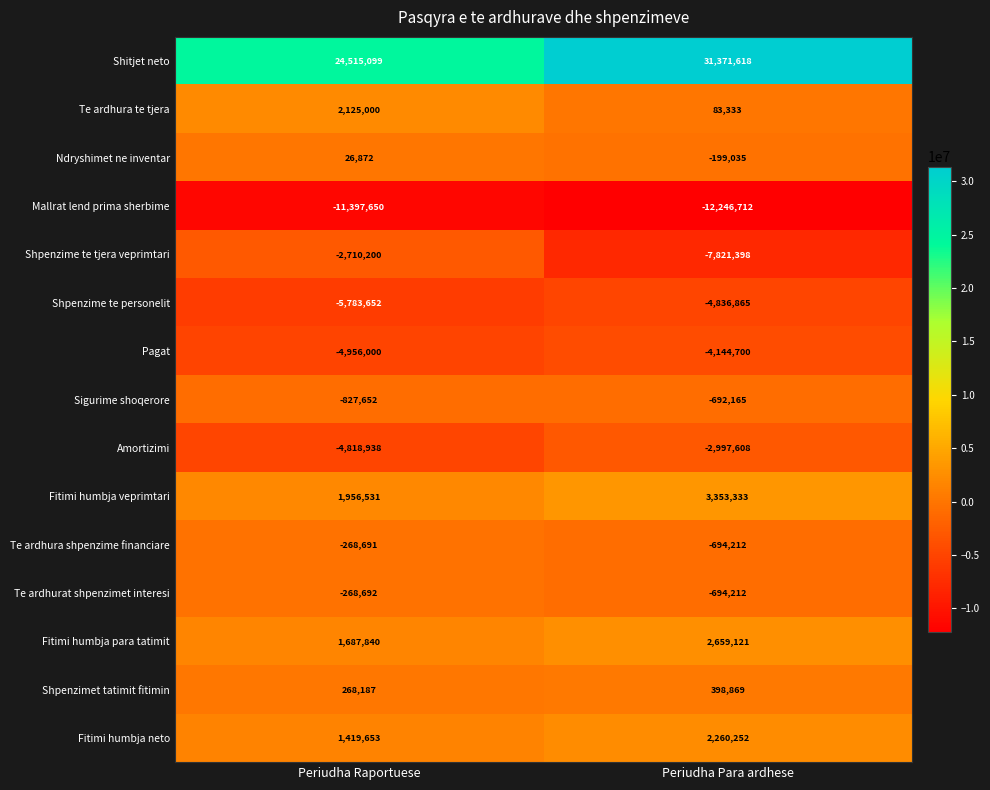

What is the total value across all series at Periudha Para ardhese?

5799619